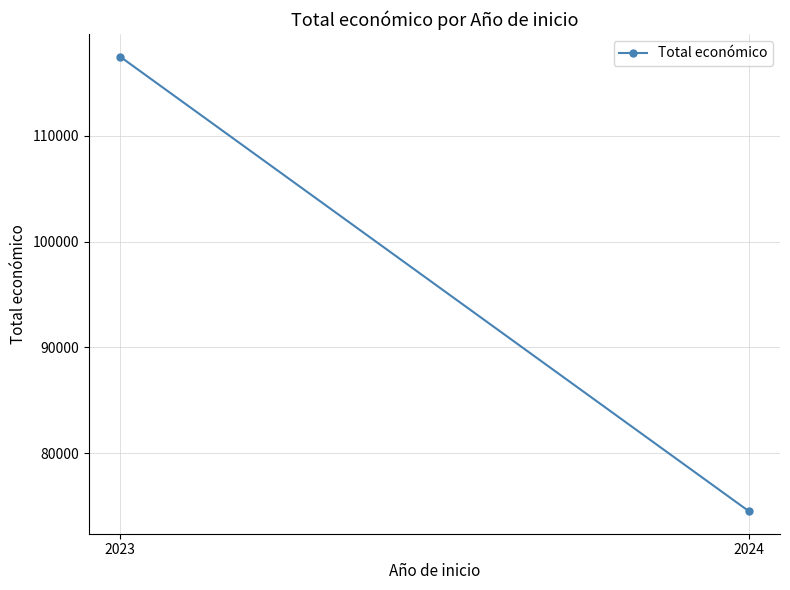

List the labels in order of value, smallest first.

2024, 2023